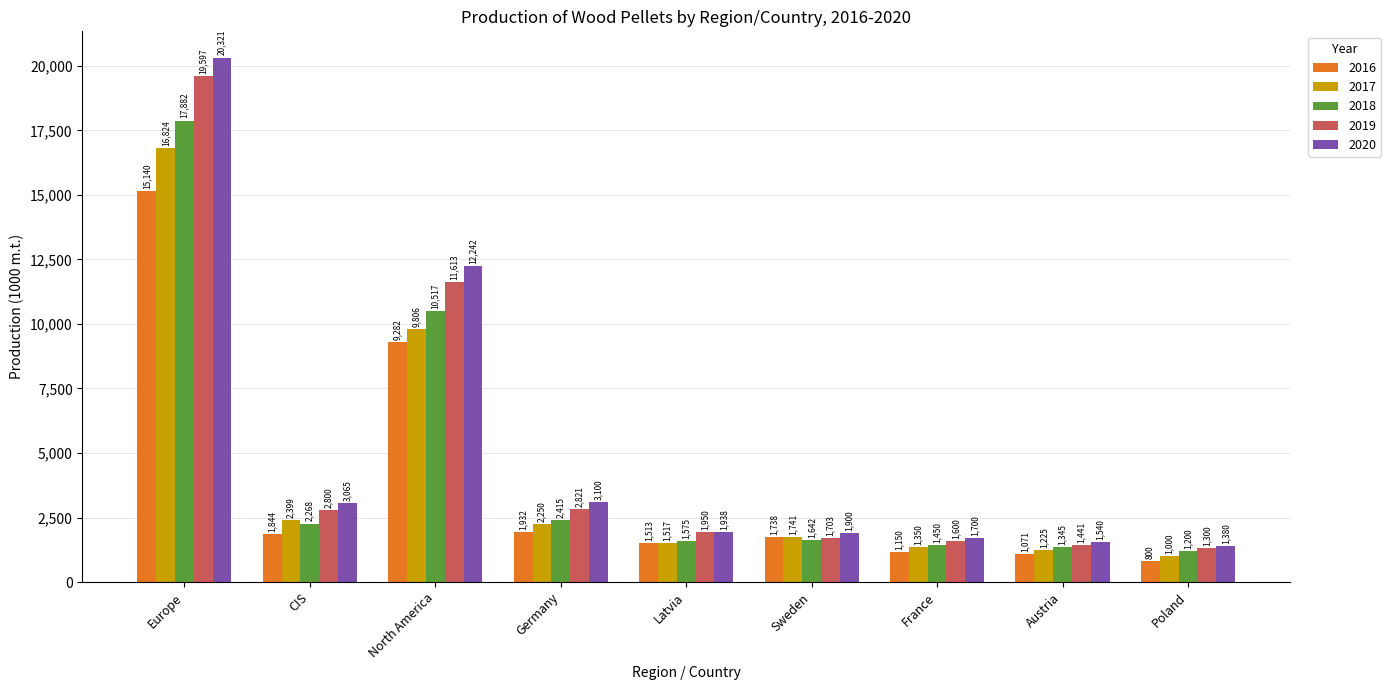

How many bars are there in each group?

5